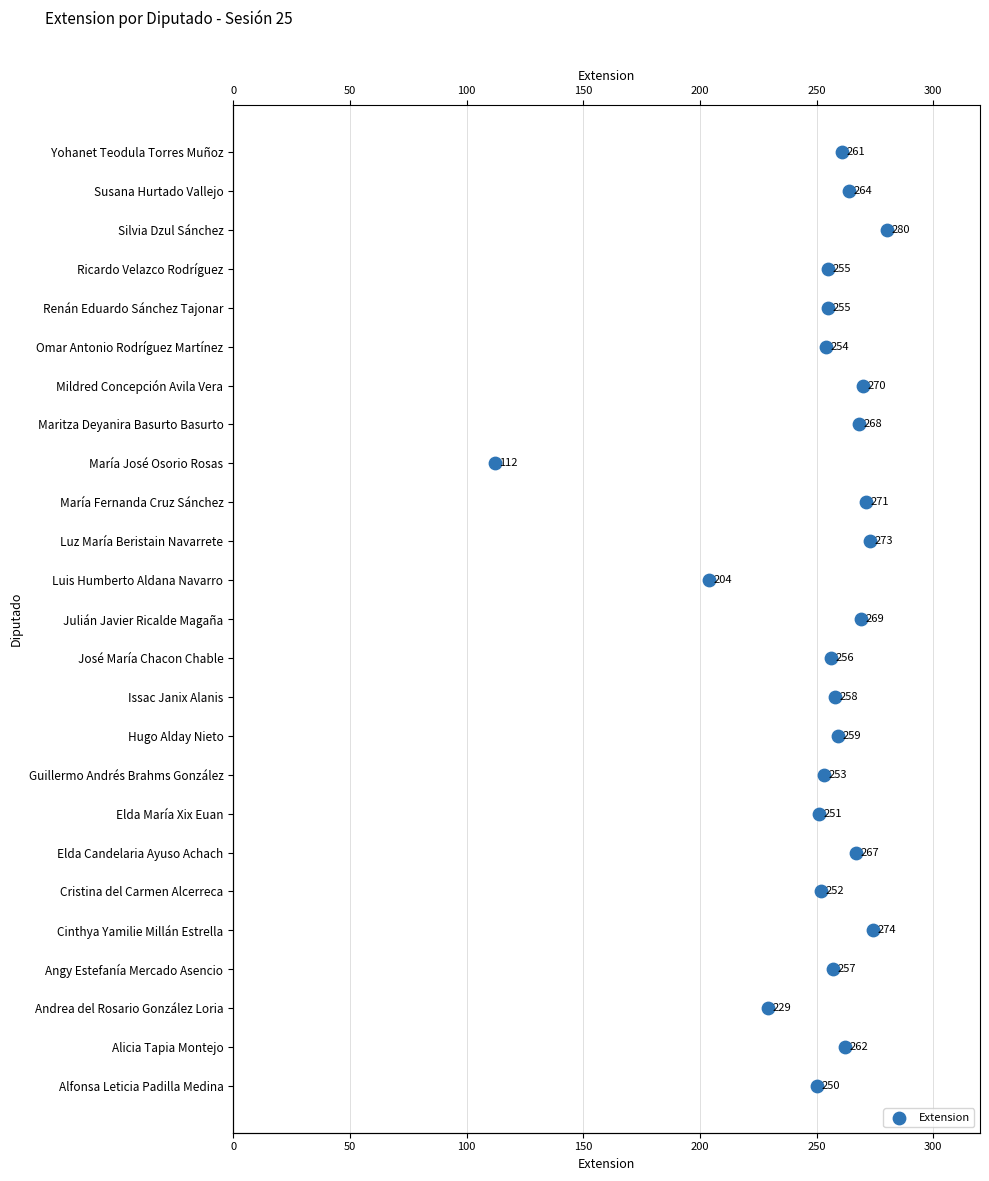

Between 250 and 50, which is larger?

250